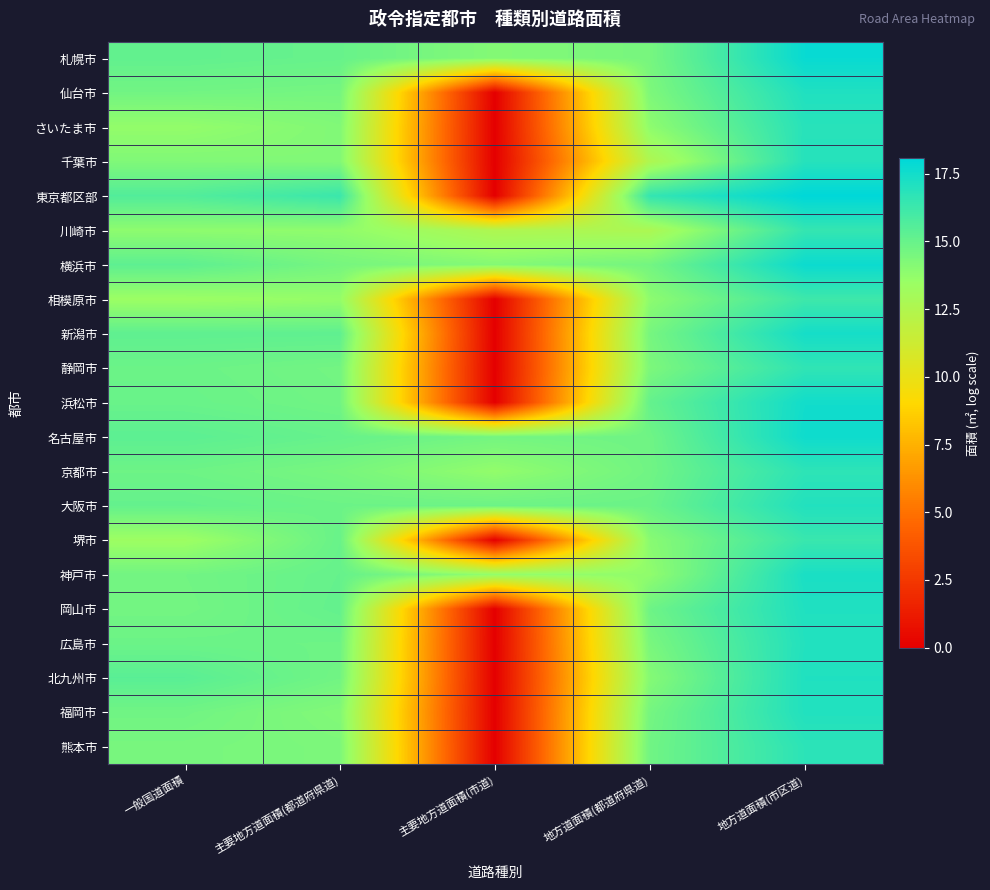

Rank the series at 主要地方道面積(都道府県道) from lowest to highest value.

相模原市, 川崎市, 千葉市, 福岡市, さいたま市, 熊本市, 京都市, 横浜市, 仙台市, 静岡市, 北九州市, 浜松市, 広島市, 大阪市, 堺市, 札幌市, 名古屋市, 神戸市, 岡山市, 新潟市, 東京都区部